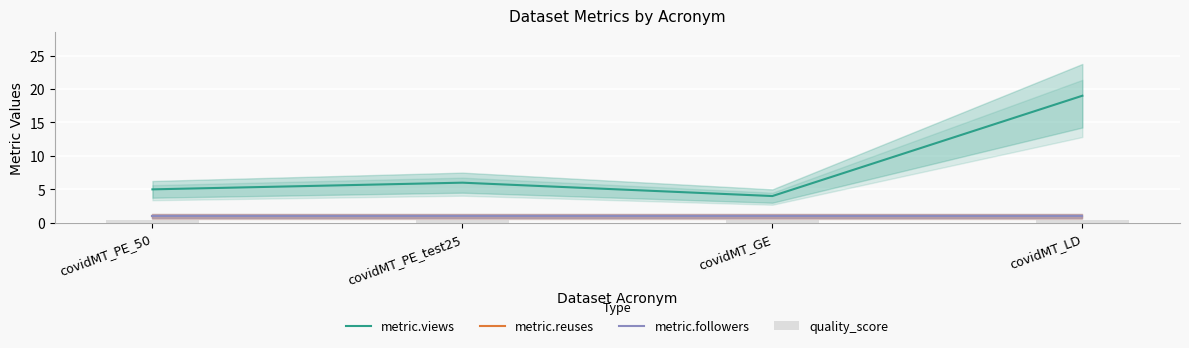

What is the spread (max minus min) of values at covidMT_PE_test25?

5.6